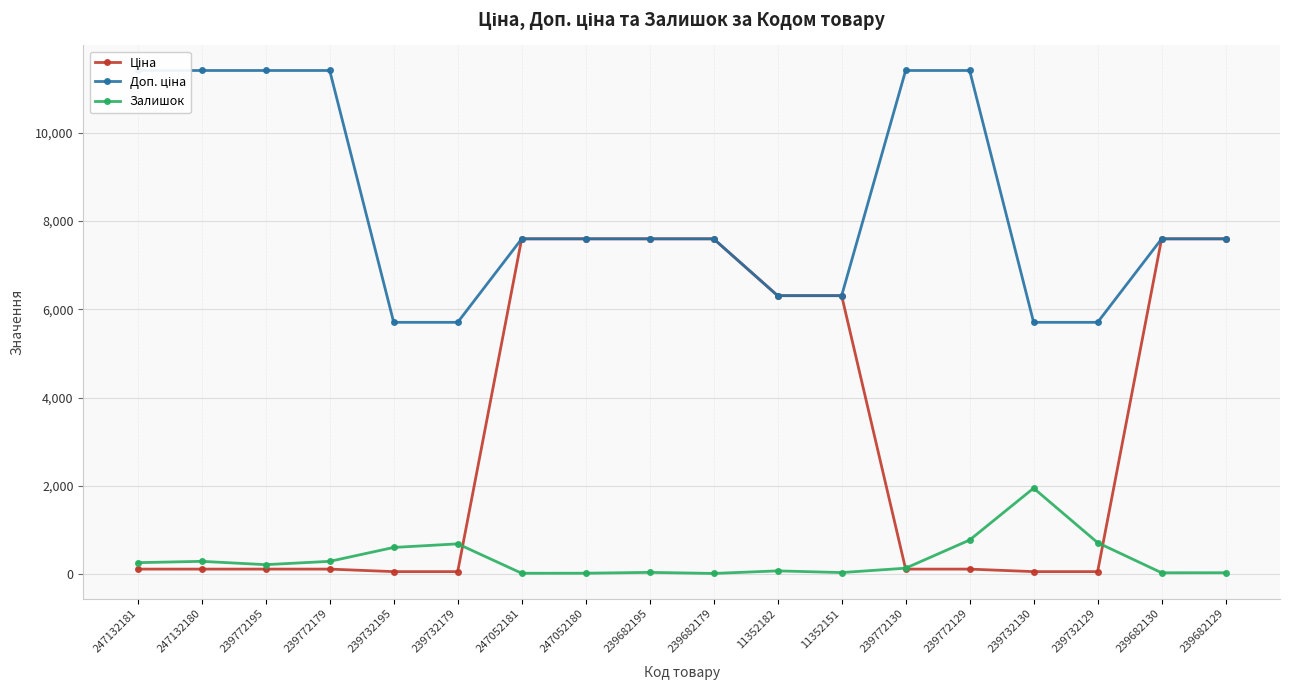

How many interior local peaks does the Залишок series have?

5